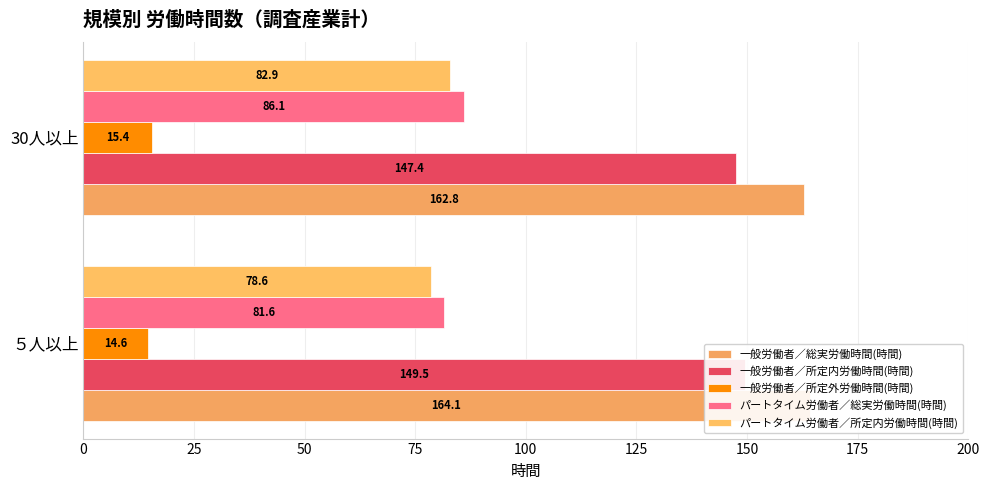

True or false: パートタイム労働者／総実労働時間(時間) has a value of 32.9 at 25.

False